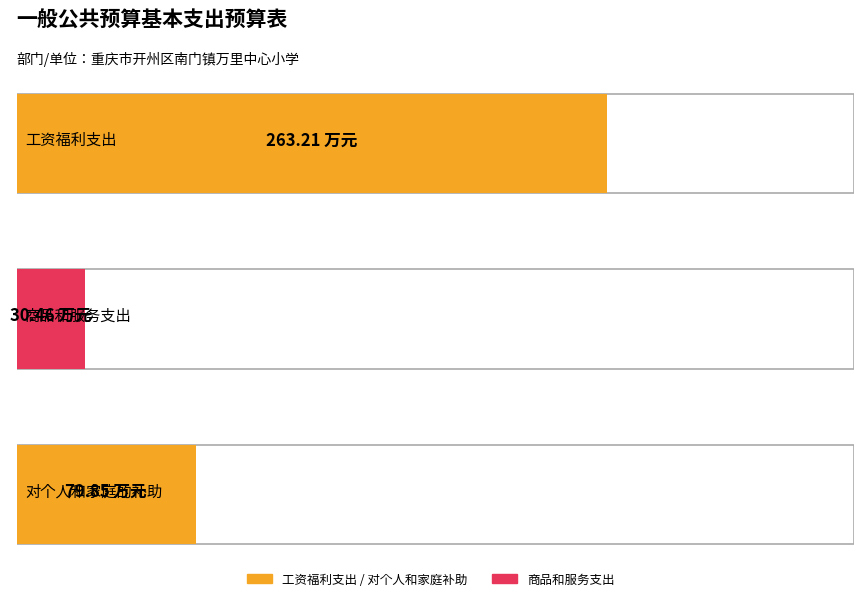

What is the minimum value shown in the chart?

30.5